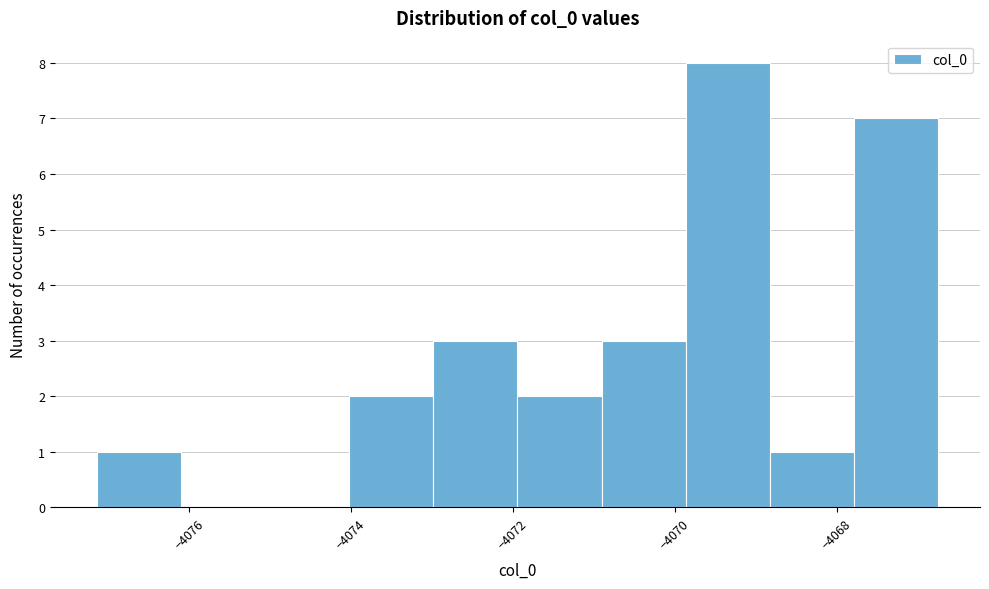

How tall is the bar that spans -4069.8 to -4068.8 on the x-axis? Neither the bar edges nor the heights are printed on the chart, so give them approximately, as read against the axes.

8